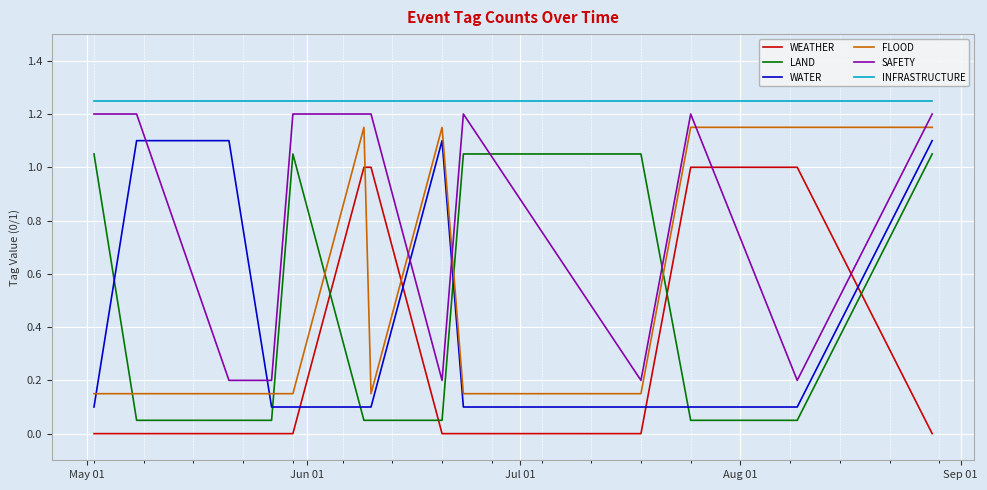

How many categories are shown in the chart?

14